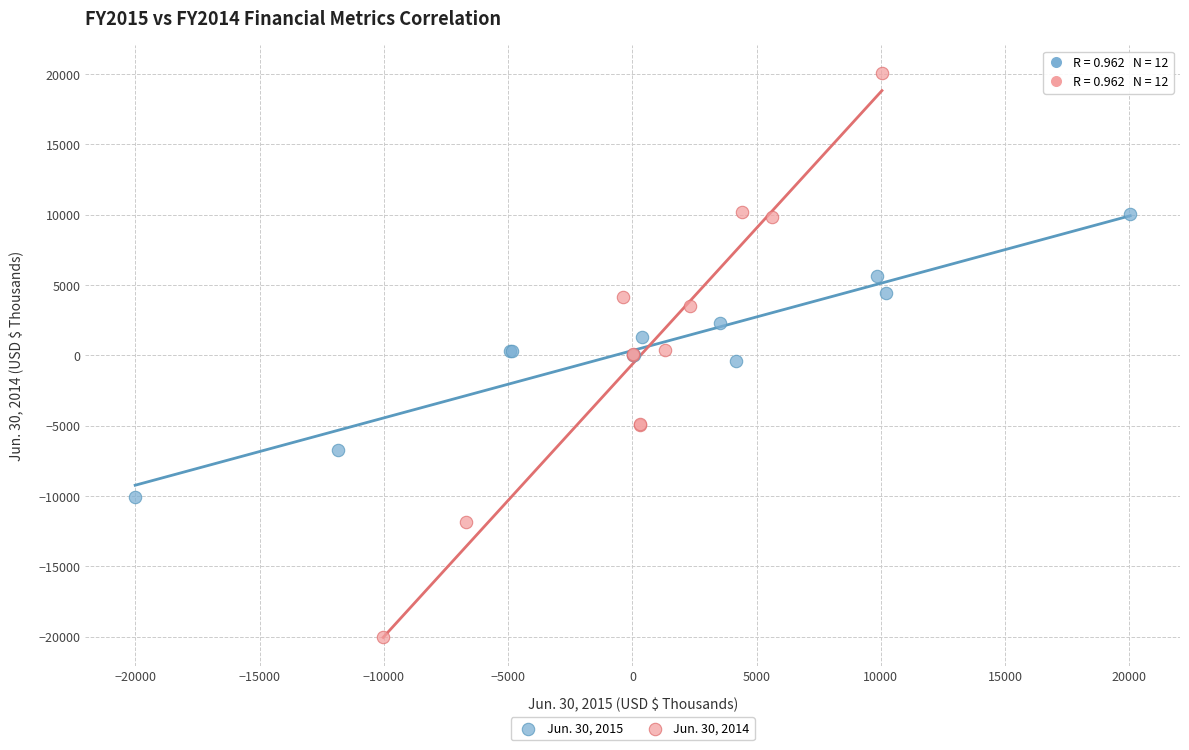

Which series reaches the maximum Y coordinate?

Jun. 30, 2014